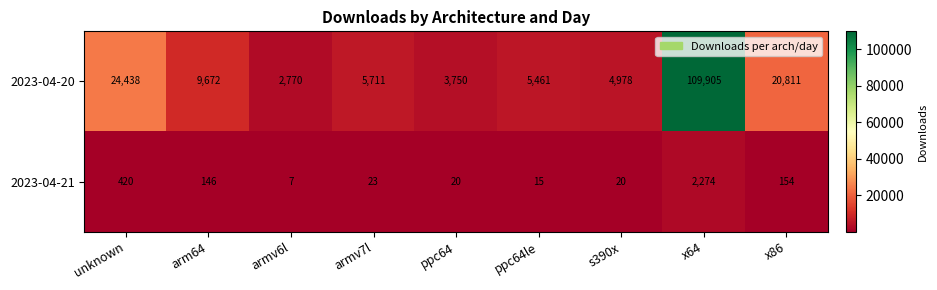

Between unknown and s390x, which series saw the biggest shift?

2023-04-20